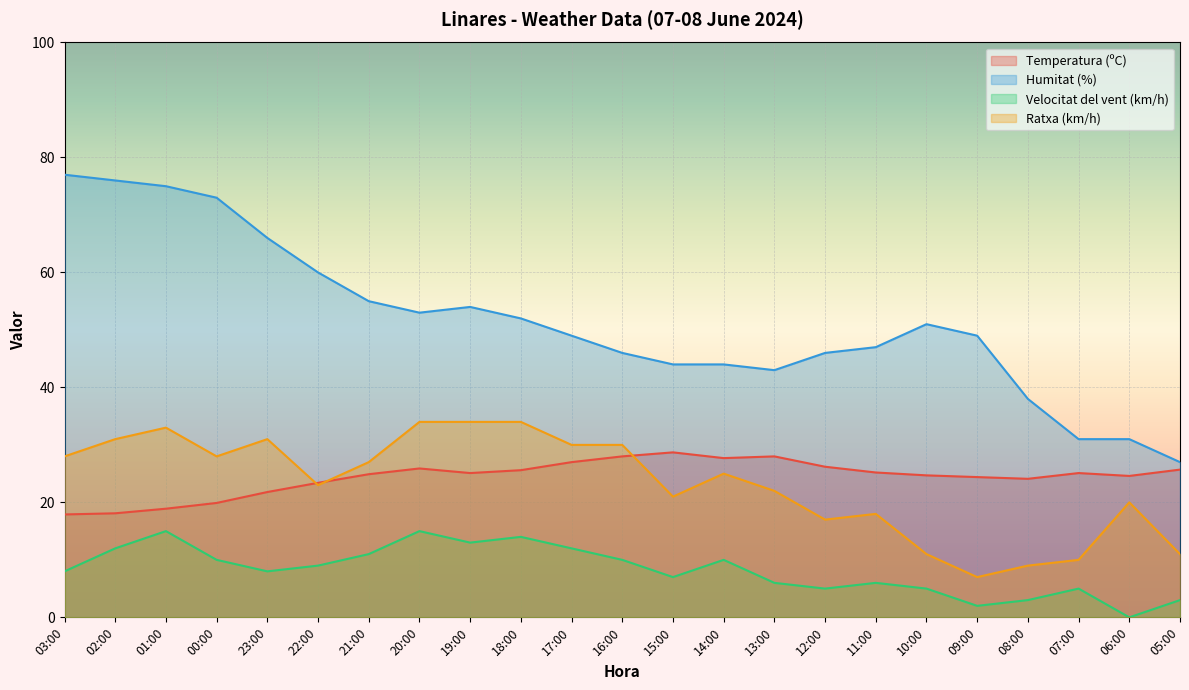

How many lines are shown in the chart?

4